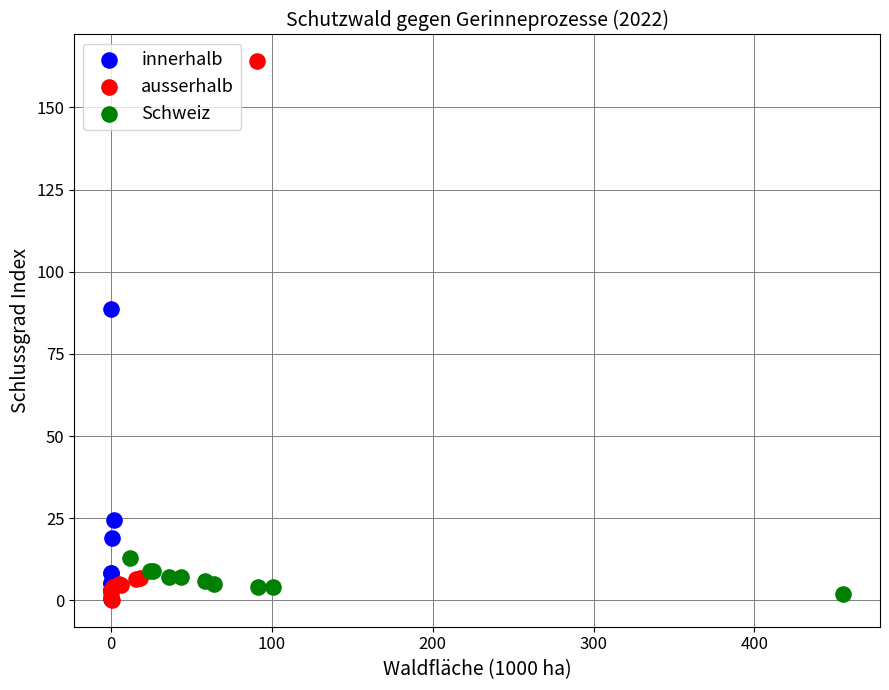

Which series has the largest Y range (max minus min)?

ausserhalb